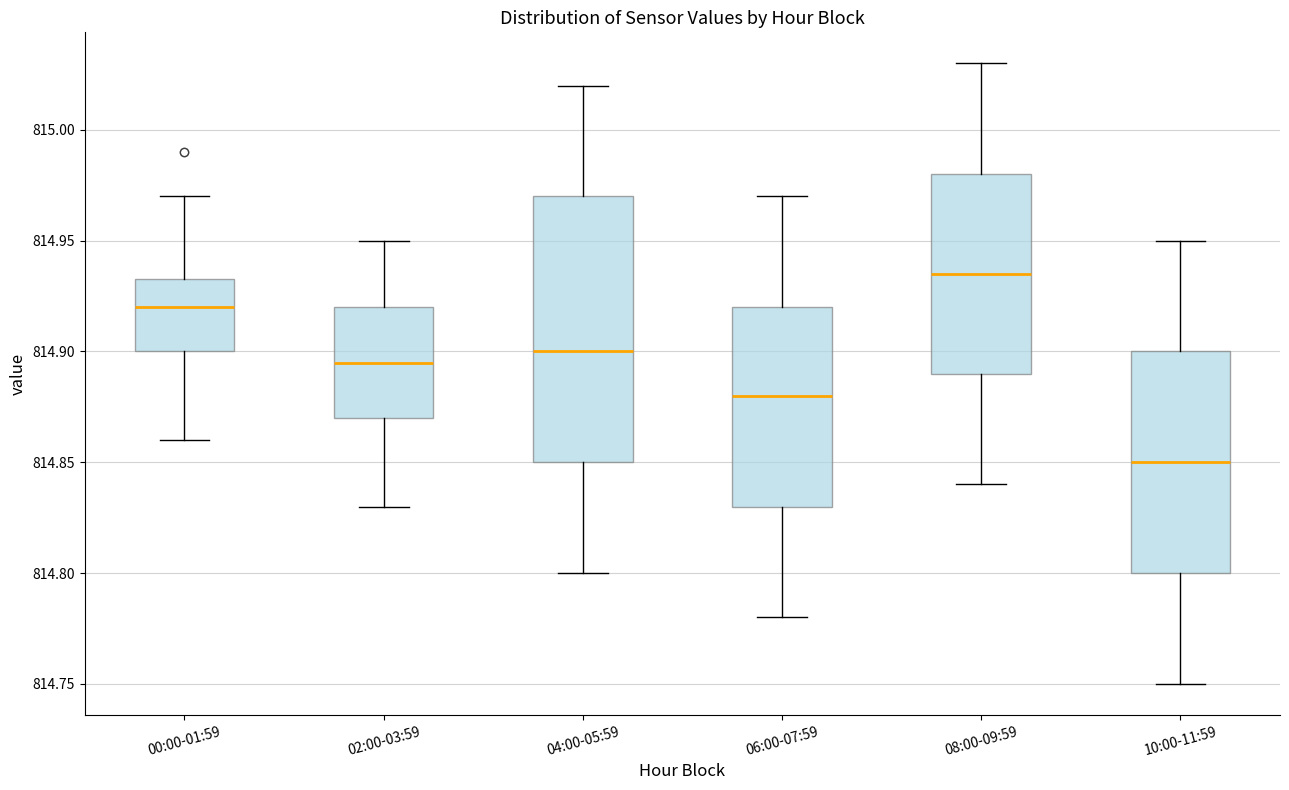

Which box's median line is the lowest?

10:00-11:59